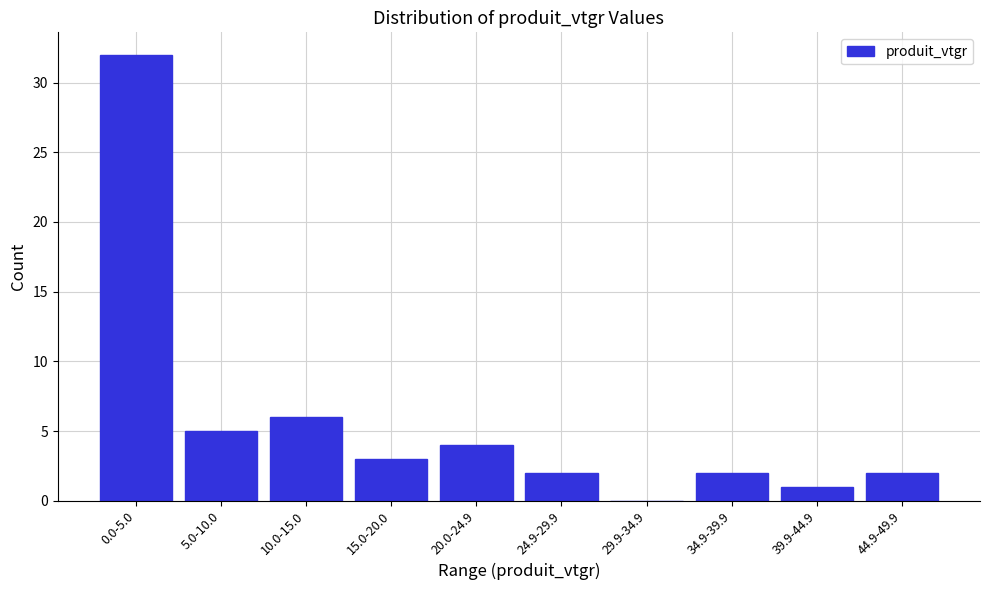

Reading left to right, transcribe all the data shown in this chart.

0.0-5.0=32	5.0-10.0=5	10.0-15.0=6	15.0-20.0=3	20.0-24.9=4	24.9-29.9=2	29.9-34.9=0	34.9-39.9=2	39.9-44.9=1	44.9-49.9=2